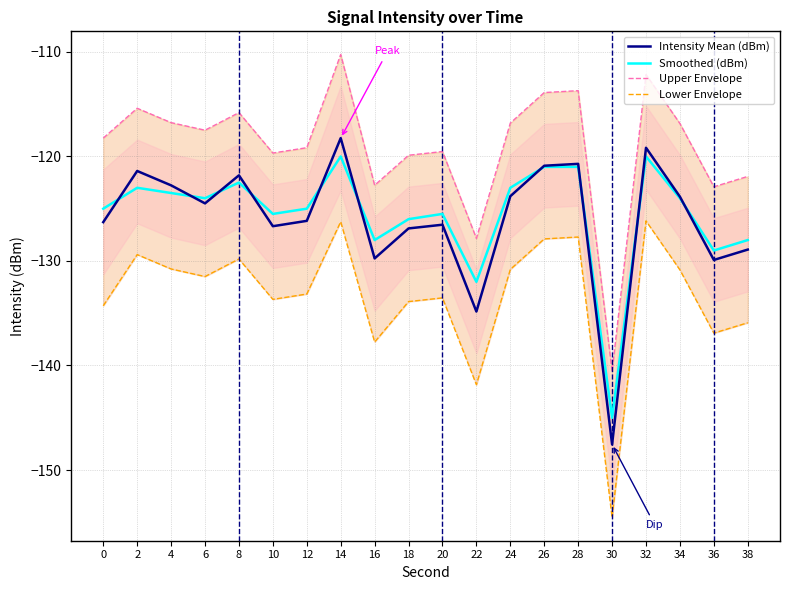

What is the total value across all series at 8?

-489.9